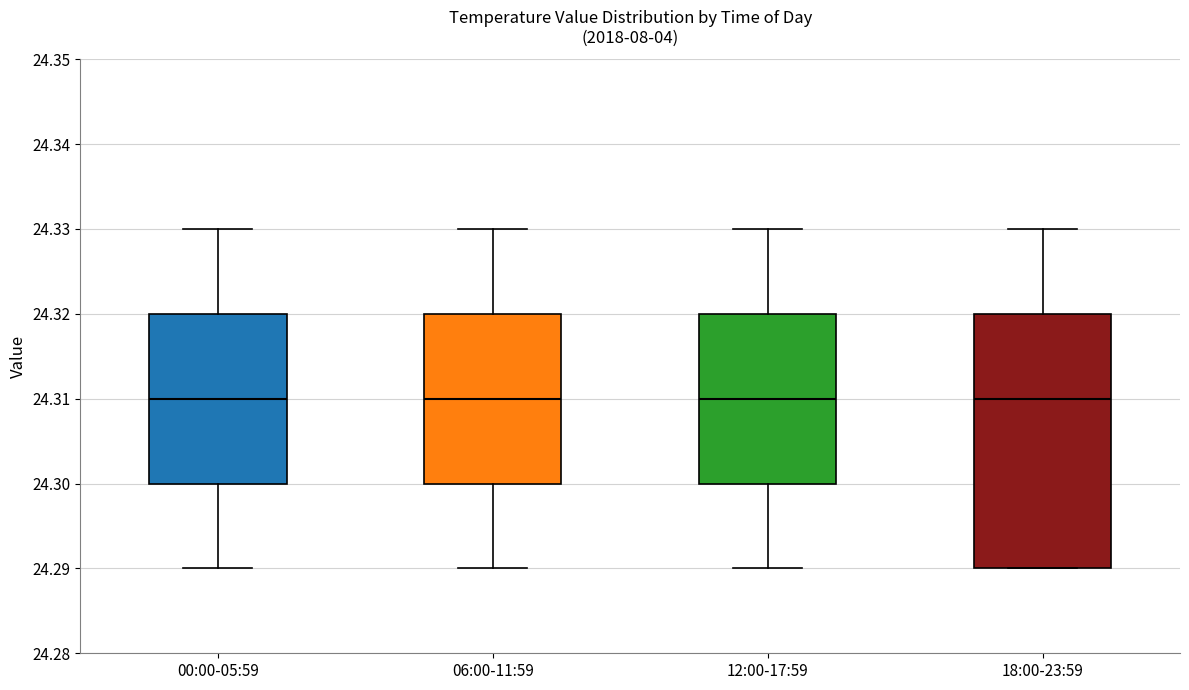

Reading left to right, read every box against the y-axis: the position of its median line, the range the box covers, and the ends of its whiskers. The values are not printed on the chart, so give them approximately, as read against the axis.

00:00-05:59: median 24.31, box 24.30 to 24.32, whiskers 24.29 to 24.33
06:00-11:59: median 24.31, box 24.30 to 24.32, whiskers 24.29 to 24.33
12:00-17:59: median 24.31, box 24.30 to 24.32, whiskers 24.29 to 24.33
18:00-23:59: median 24.31, box 24.29 to 24.32, whiskers 24.29 to 24.33